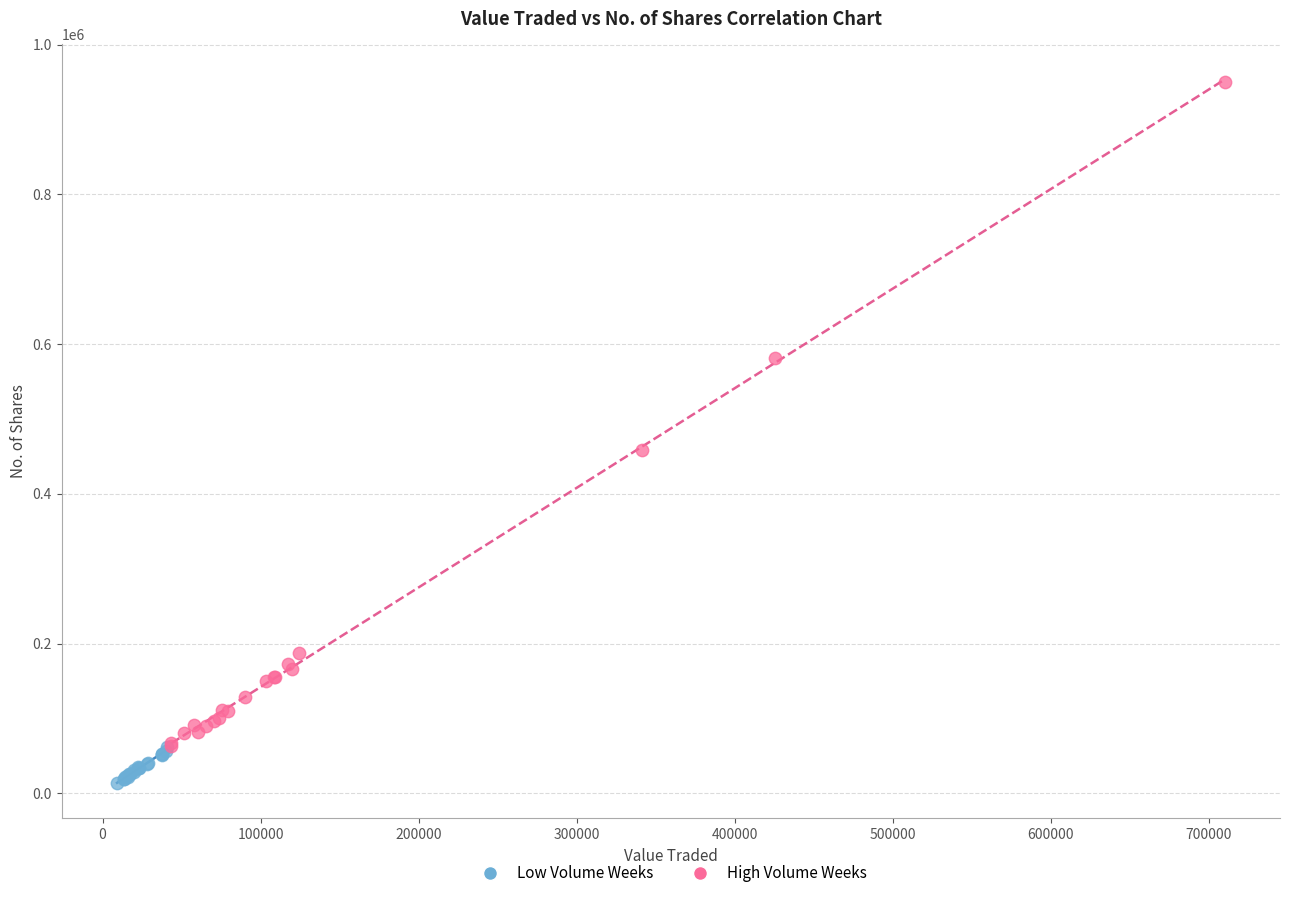

Which series reaches the minimum Y coordinate?

Low Volume Weeks